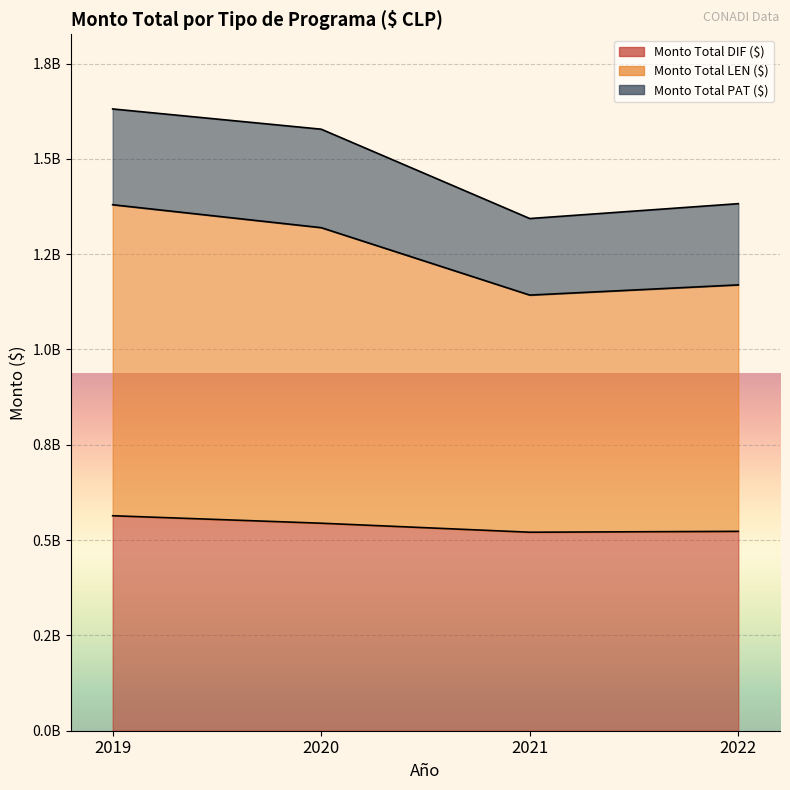

Which series has the widest spread of values?

Monto Total LEN ($)